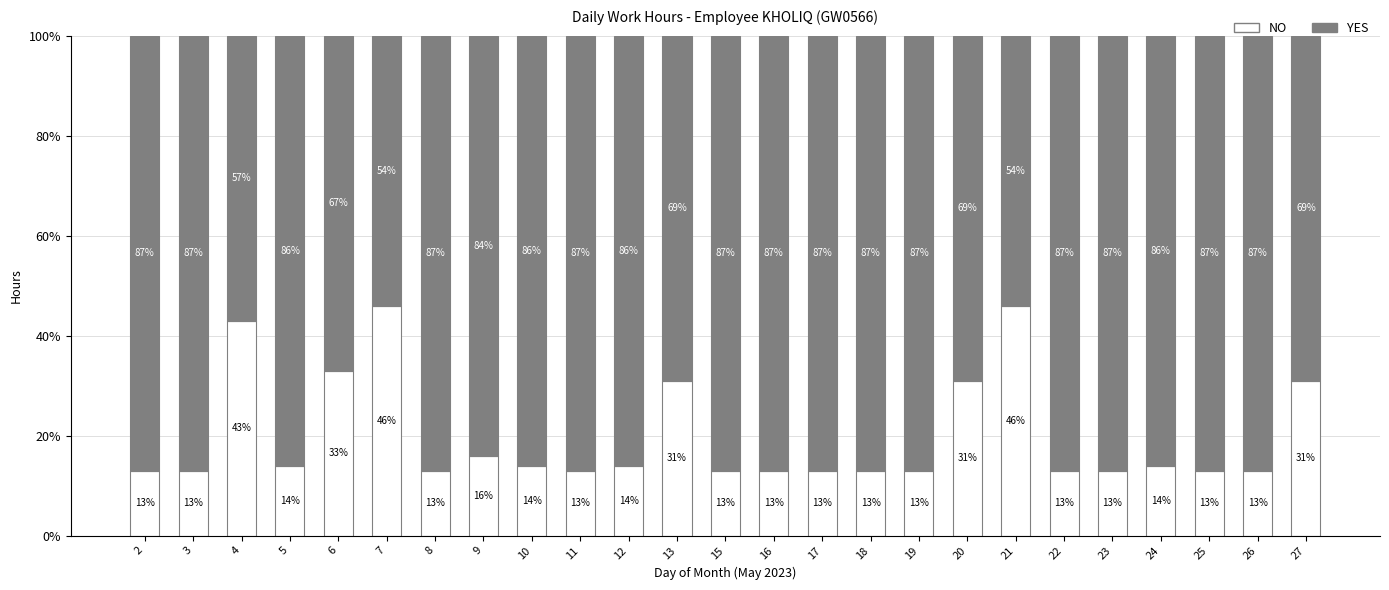

What is the total value across all series at 10?

100